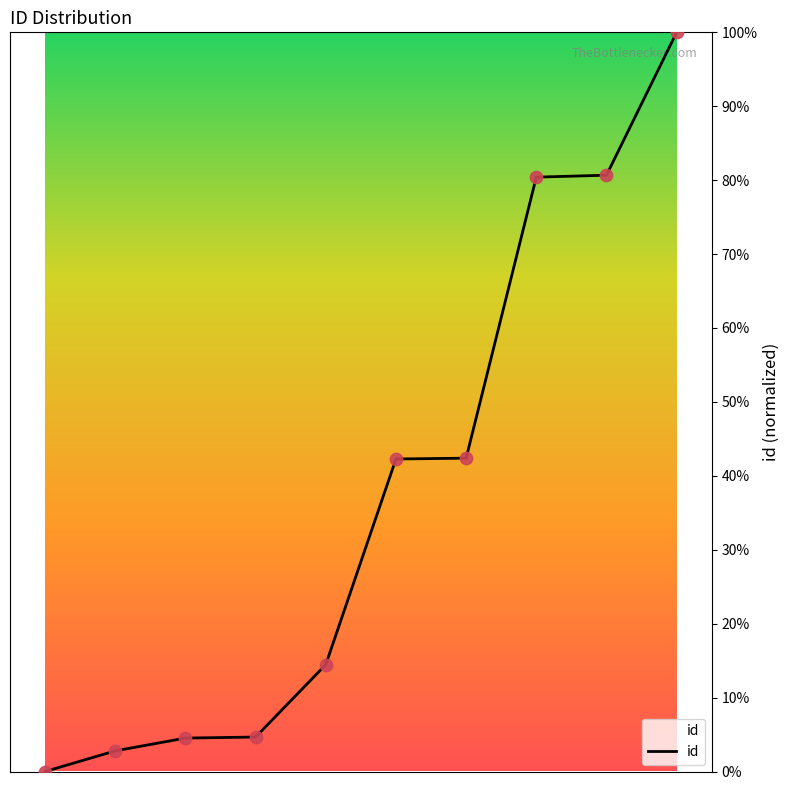

What is the greatest value displayed?

100.0